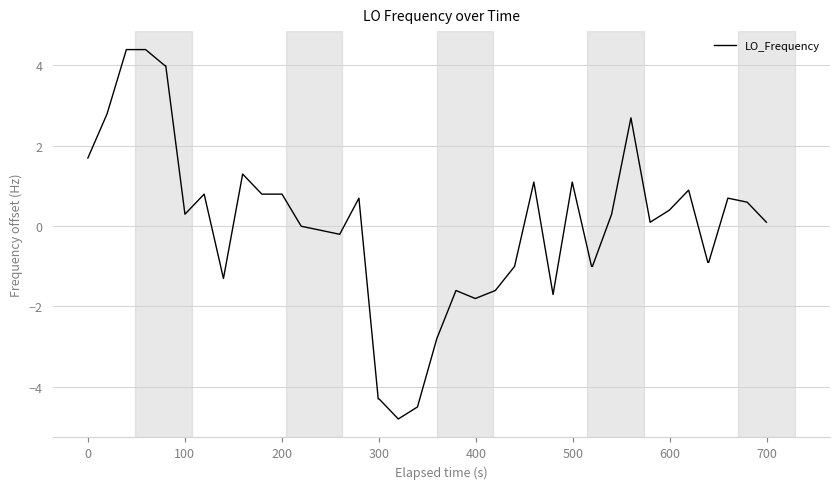

What is the minimum value shown in the chart?

-4.8